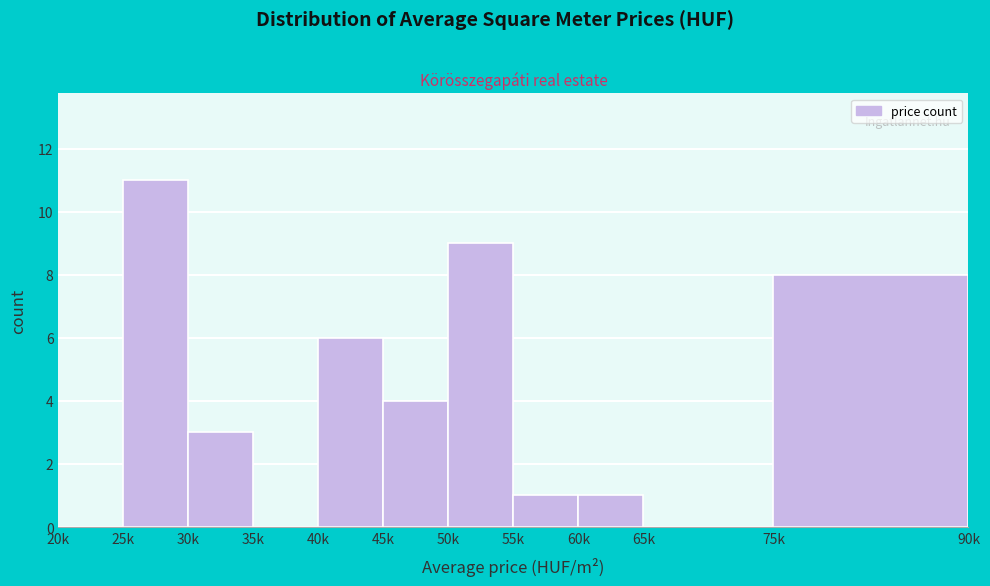

Reading left to right, extract all data points from this chart.

20k=0	25k=11	30k=3	35k=0	40k=6	45k=4	50k=9	55k=1	60k=1	65k=0	75k=8